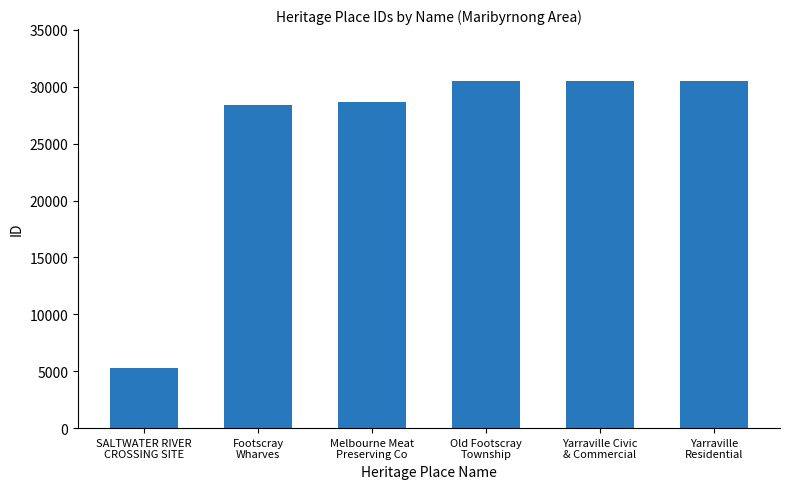

True or false: the data shows 6660 at Yarraville
Residential.

False